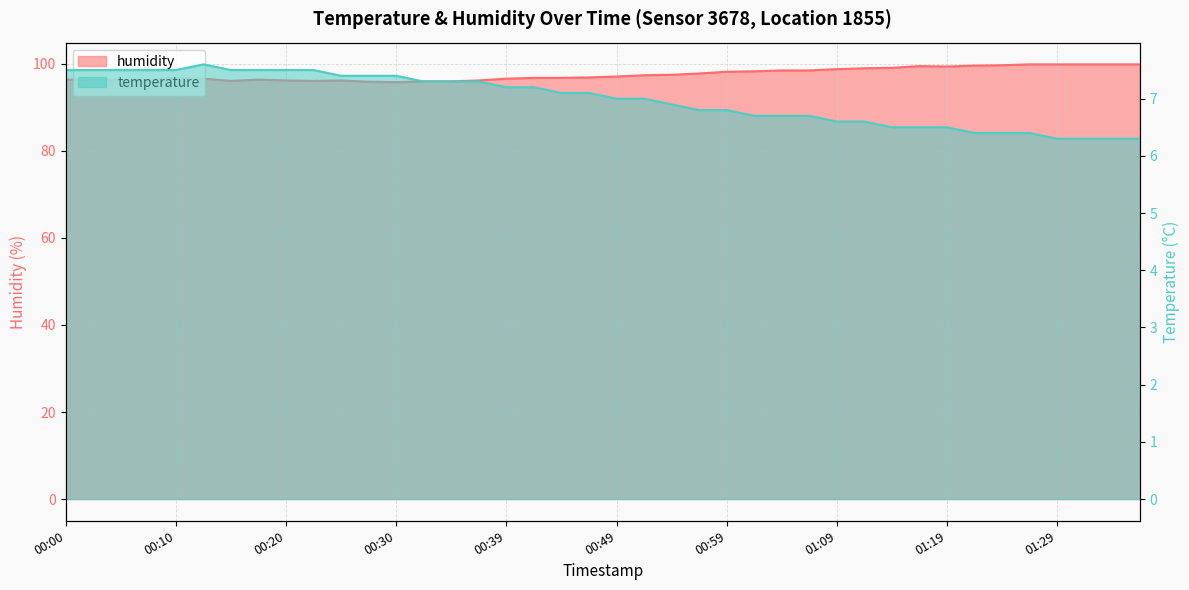

What is the average value of the temperature series?

7.0